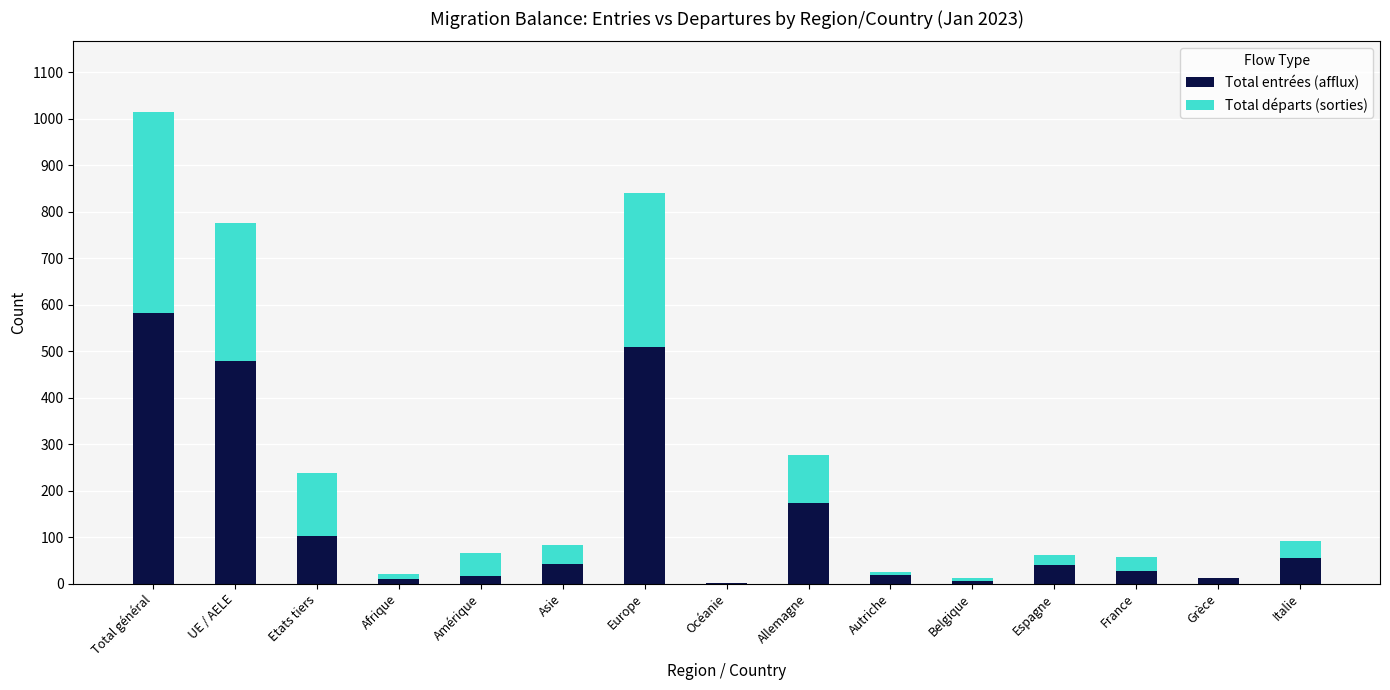

Is it true that Total entrées (afflux) equals 27 at France?

True